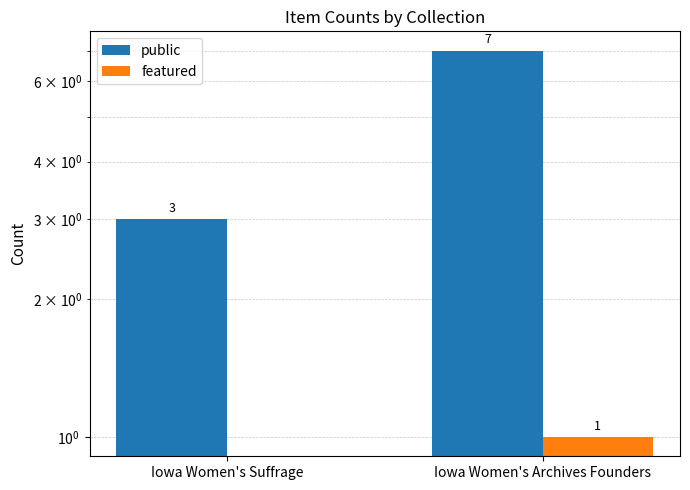

Reading left to right, list all the values displayed in this chart.

public: Iowa Women's Suffrage=3	Iowa Women's Archives Founders=7
featured: Iowa Women's Suffrage=0	Iowa Women's Archives Founders=1